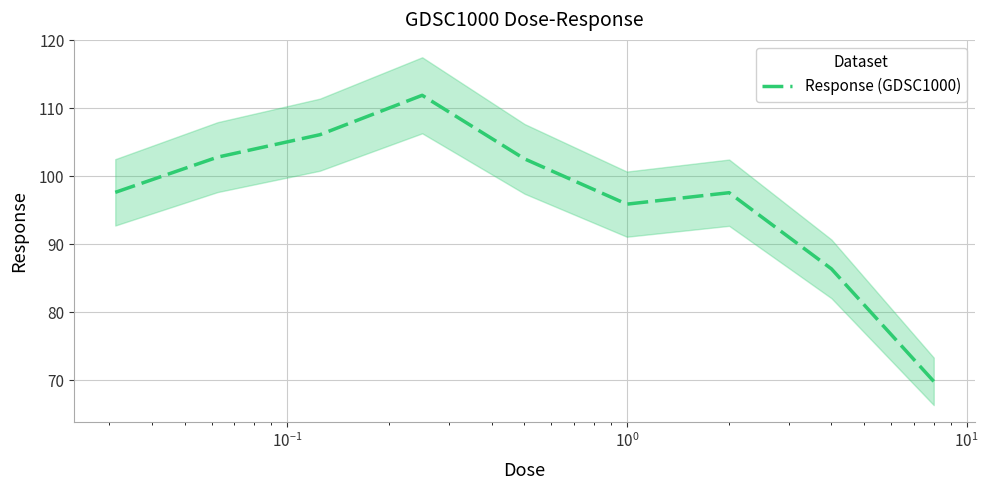

What is the sum of all values?

870.6